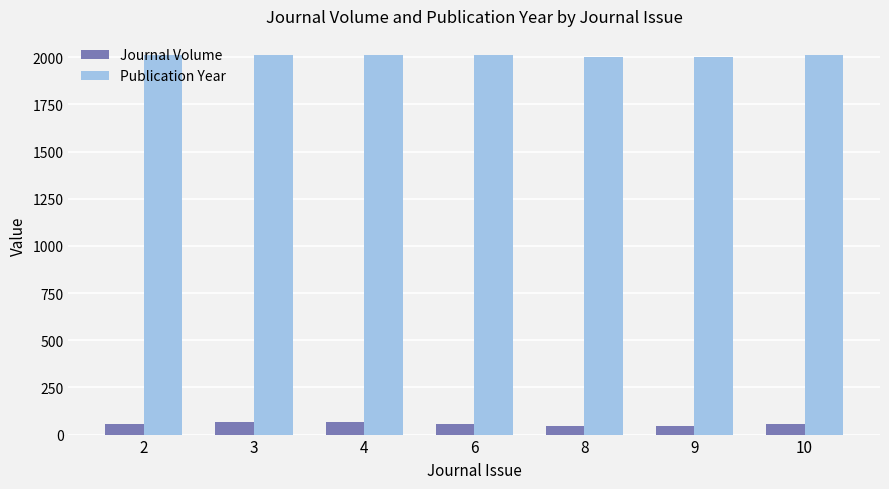

What is the difference between the highest and lowest values at 3?

1945